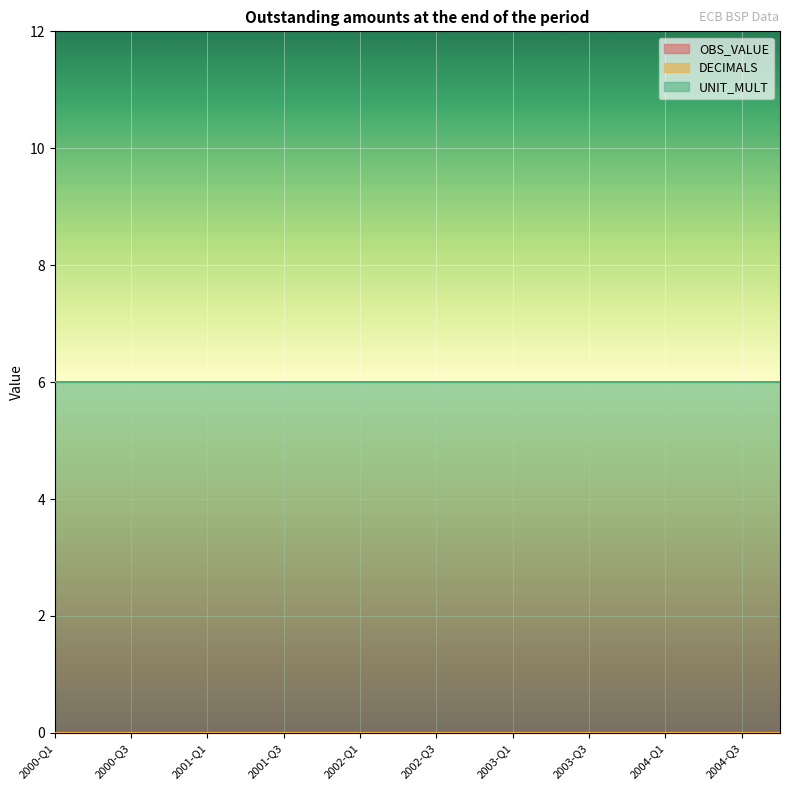

What is the label of the 3rd point from the right?

2004-Q2